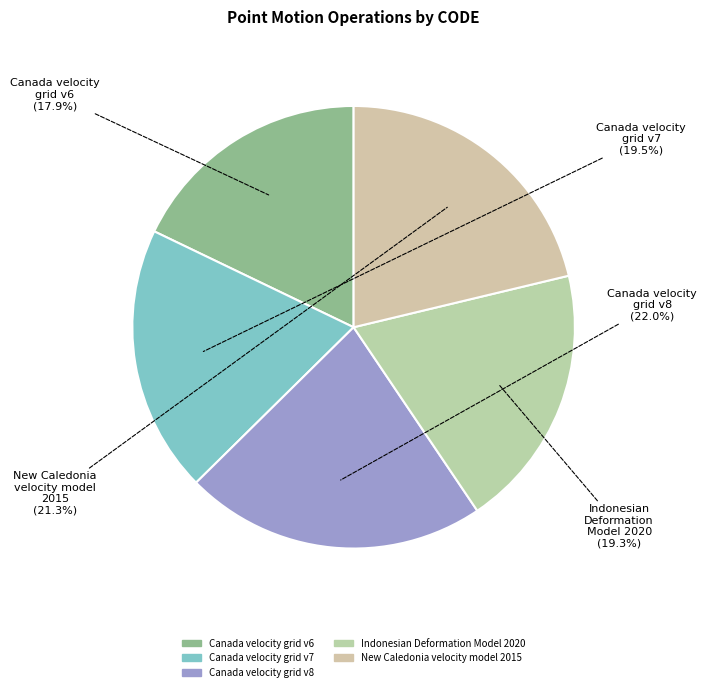

Is it true that New Caledonia velocity model 2015 is 21% of the pie?

True